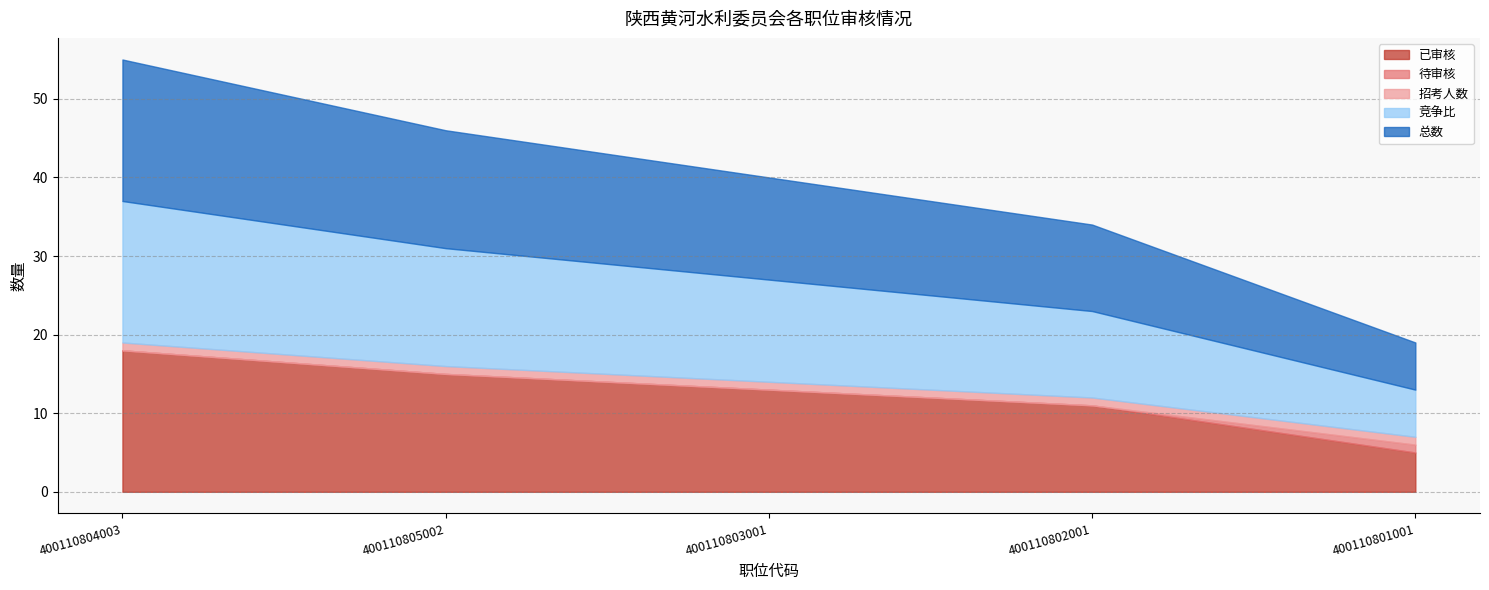

True or false: 竞争比 and 招考人数 cross at least once.

False